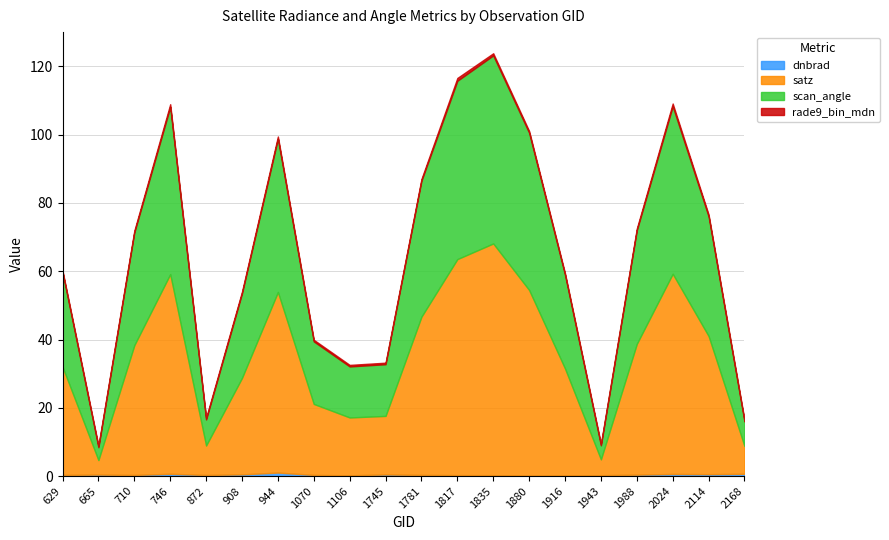

At which category does satz reach its first local peak?

746